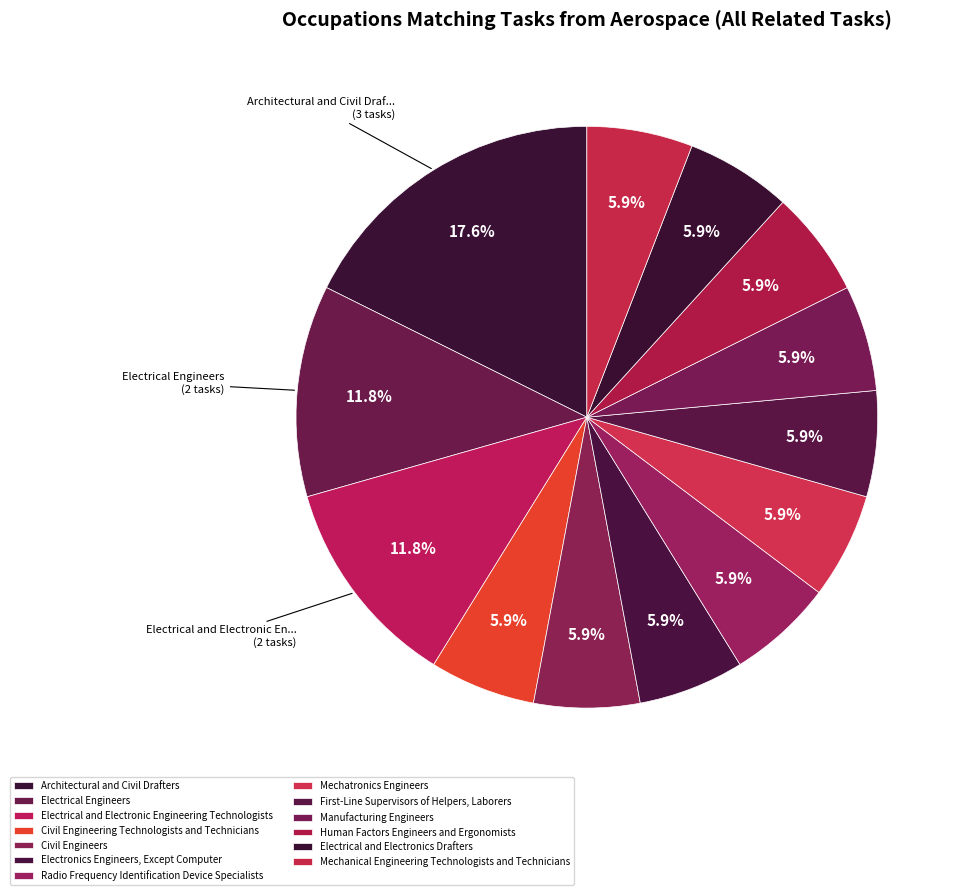

How many slices are in this pie chart?

13